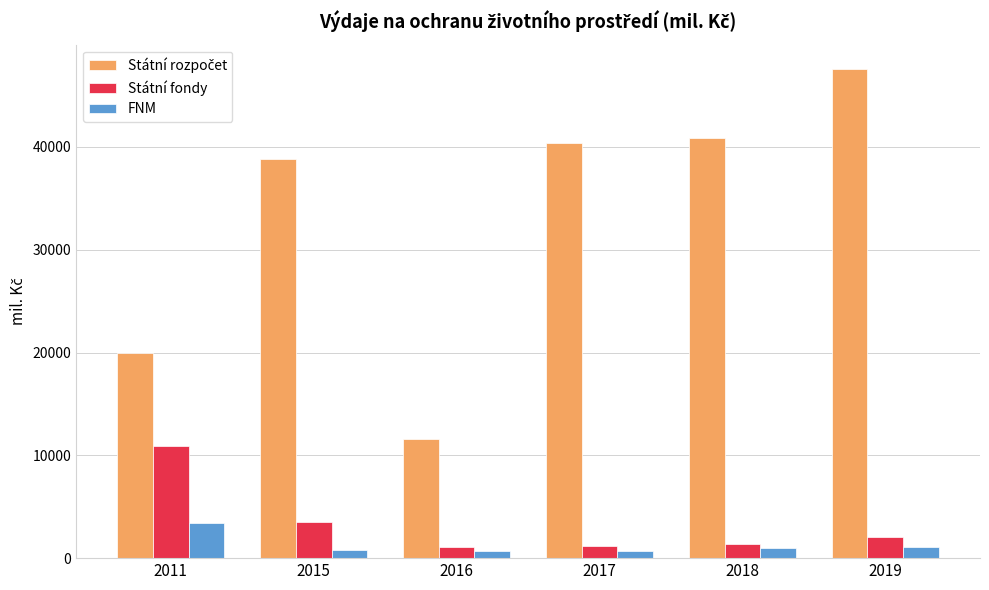

At which category is the sum across all series the highest?

2019